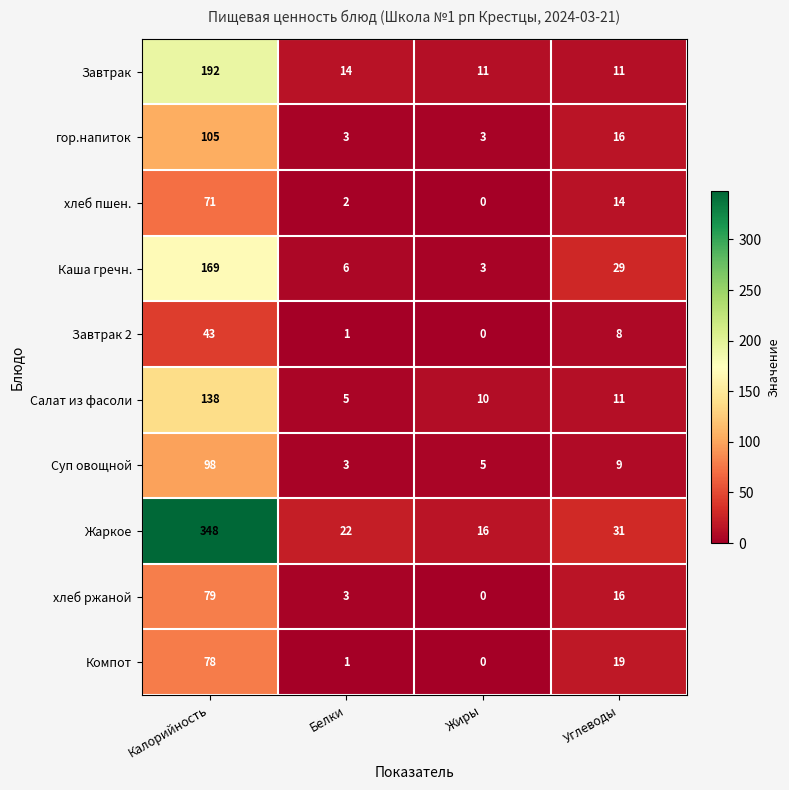

What is the difference between the Каша гречн. values at Калорийность and Углеводы?

140